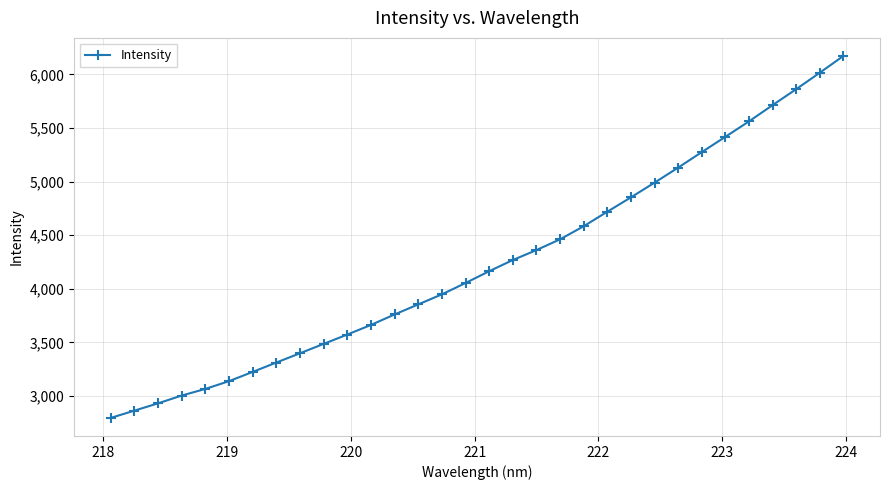

What is the minimum value shown in the chart?

2797.1